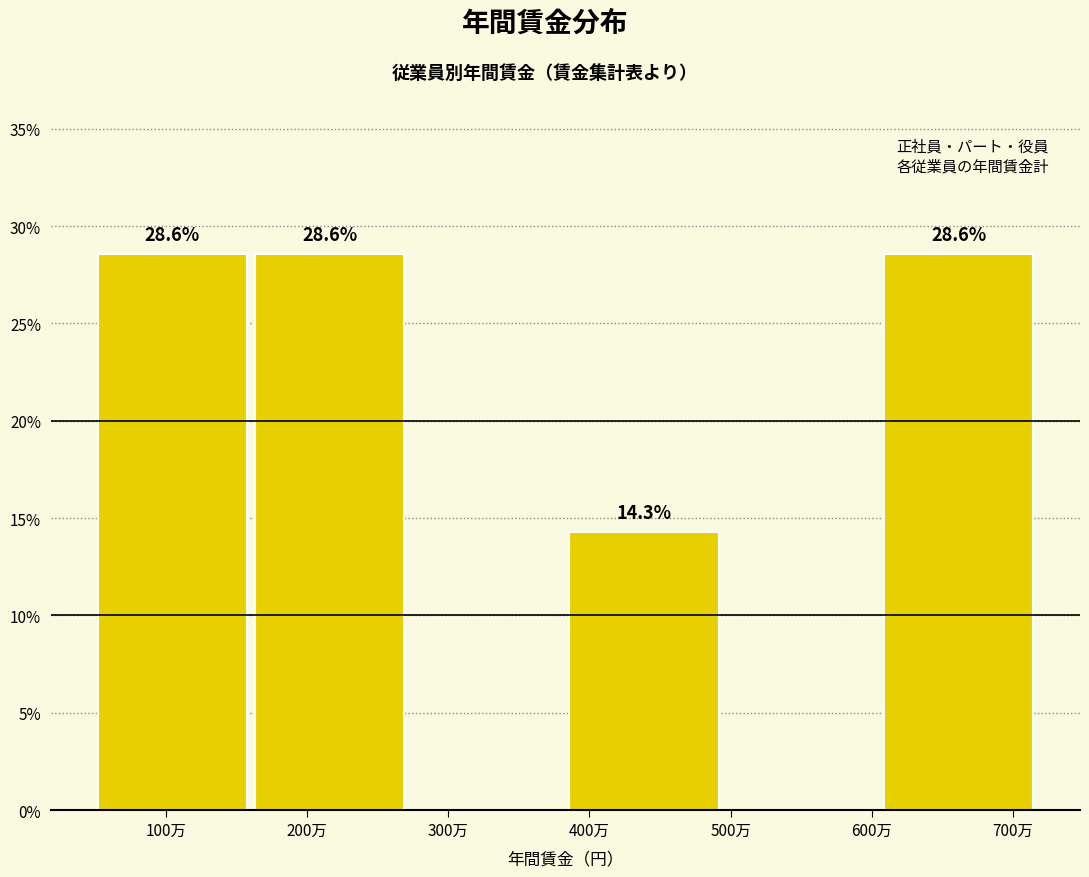

Reading left to right, transcribe all the data shown in this chart.

100万=28.6	200万=28.6	300万=0.0	400万=14.3	600万=0.0	700万=28.6